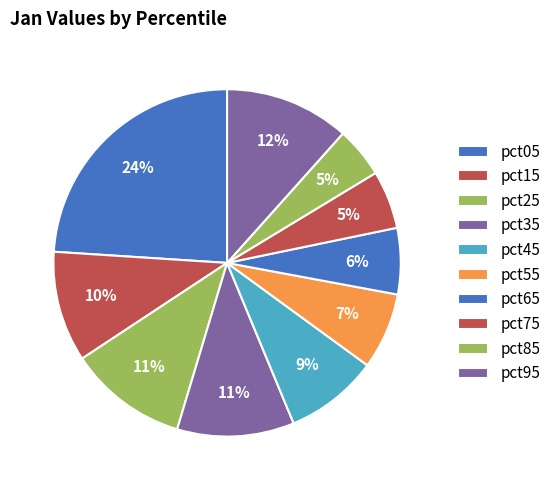

Which category has the biggest portion of the pie?

pct05